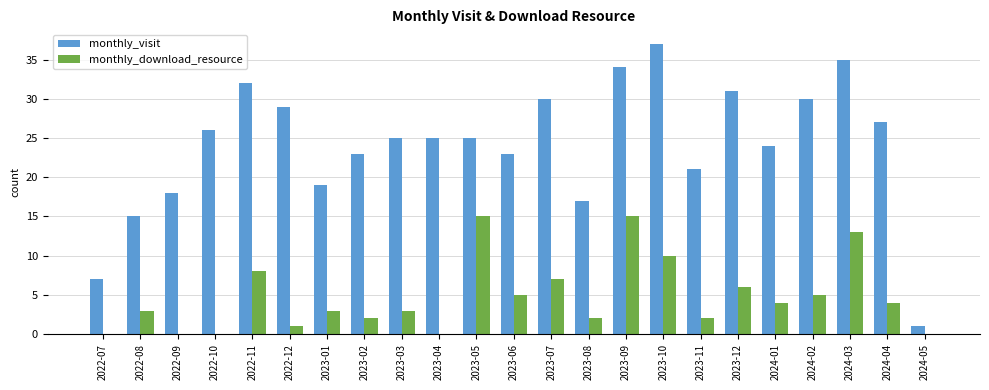

Which series changed the most between 2024-02 and 2024-05?

monthly_visit